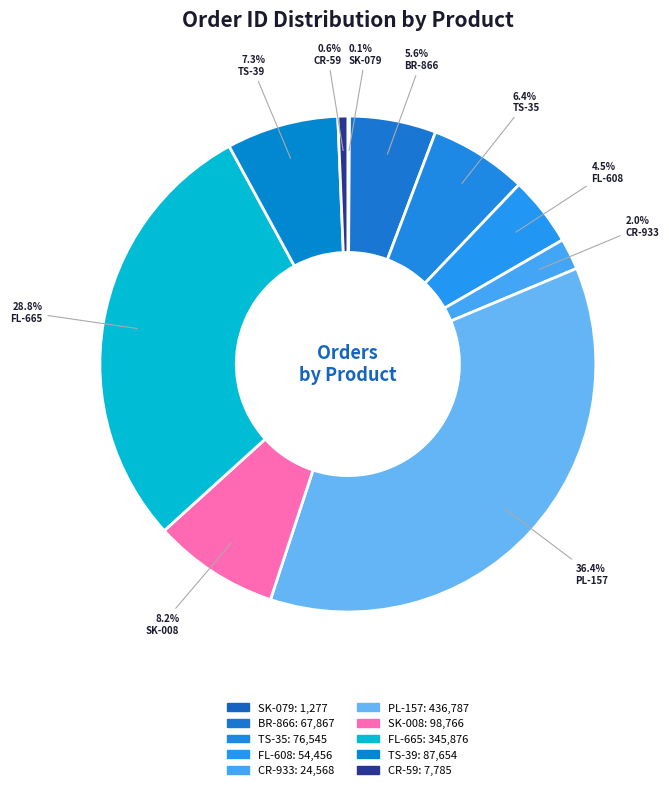

What is the smallest slice in the pie chart?

SK-079